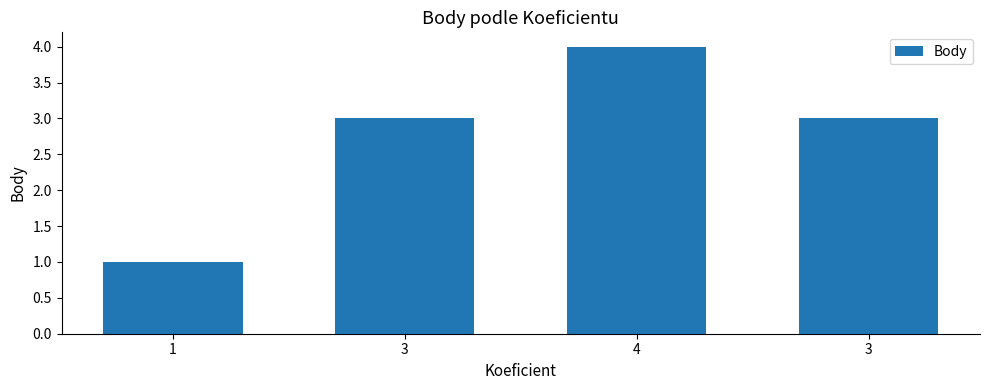

Reading left to right, extract all data points from this chart.

1	3	4	3